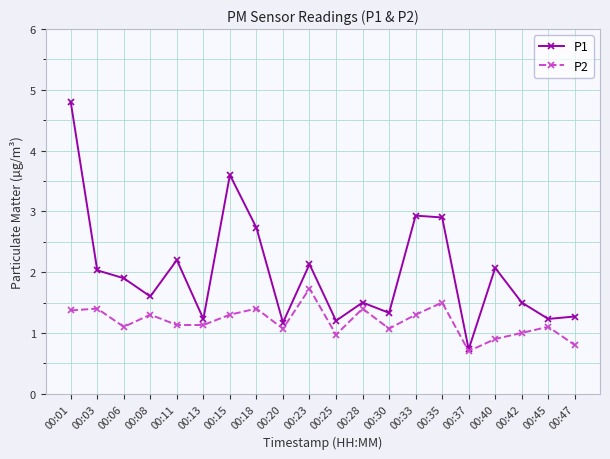

True or false: P1 has more than 1 interior local peaks.

True